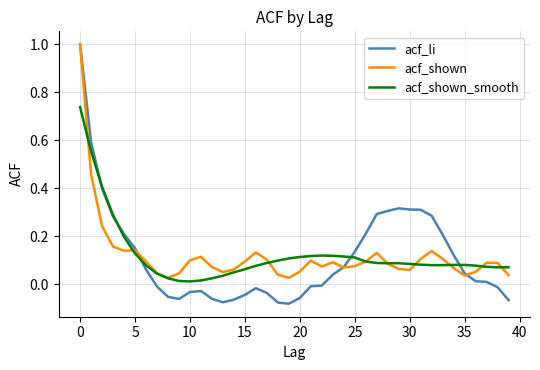

Which series has the widest spread of values?

acf_li